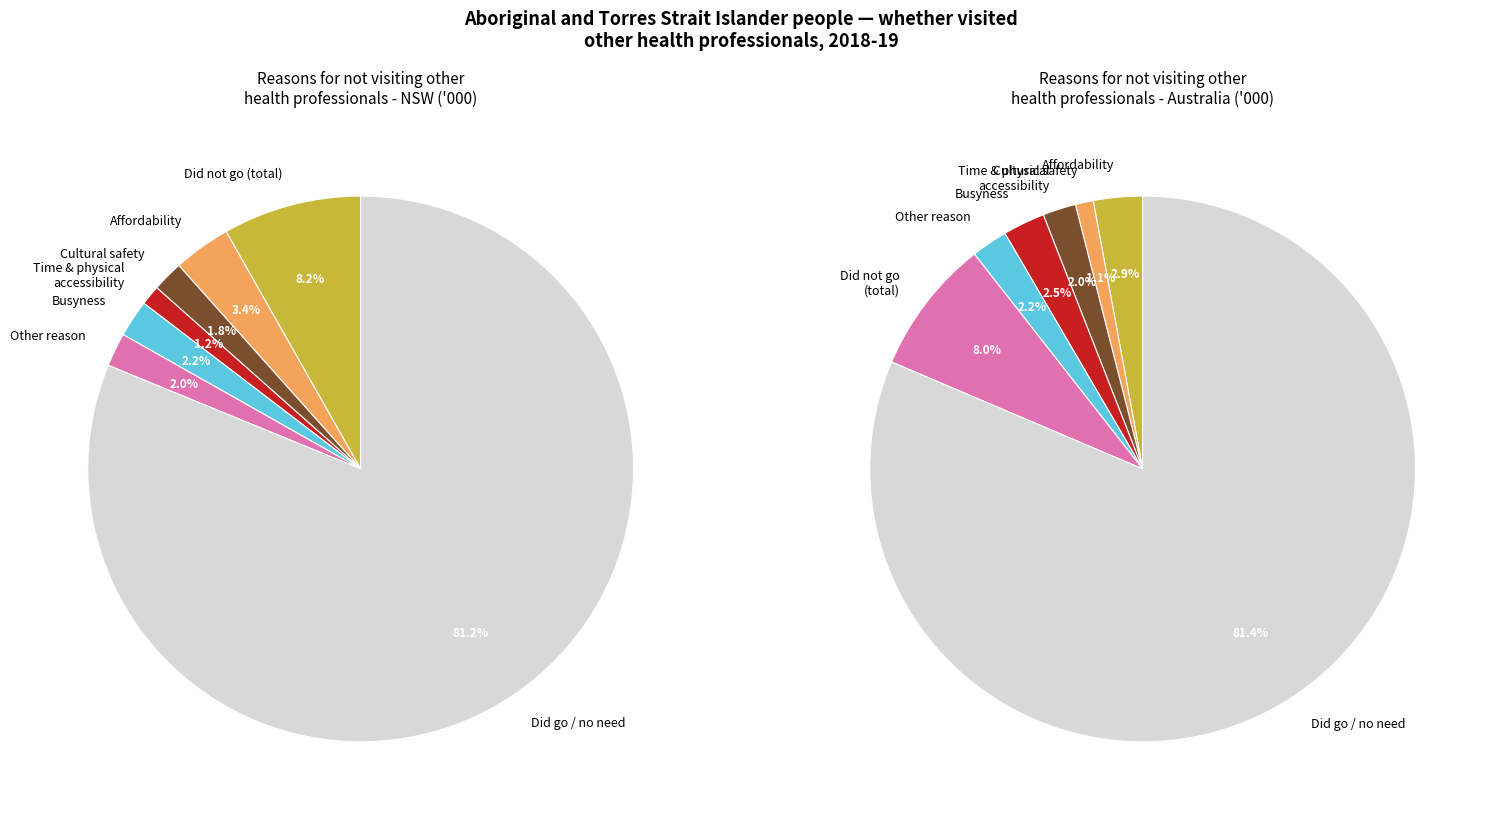

What percentage is the Other reason
for not visiting slice, to the nearest percent?

2%